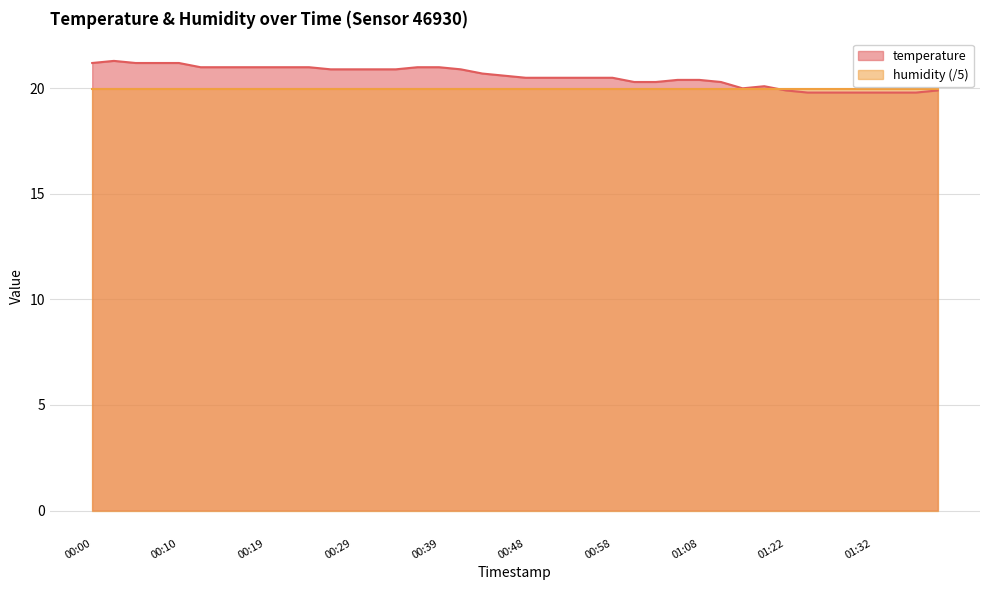

What is the change in value from 00:29 to 00:36?

+0.1